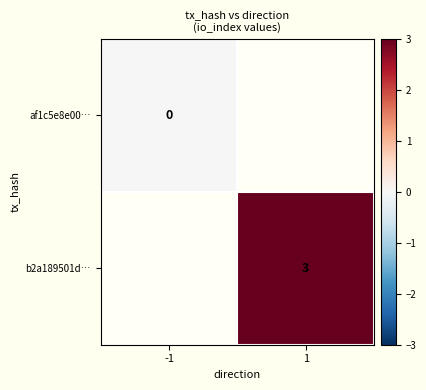

The value of b2a189501d… at 1 is 2. True or false?

False